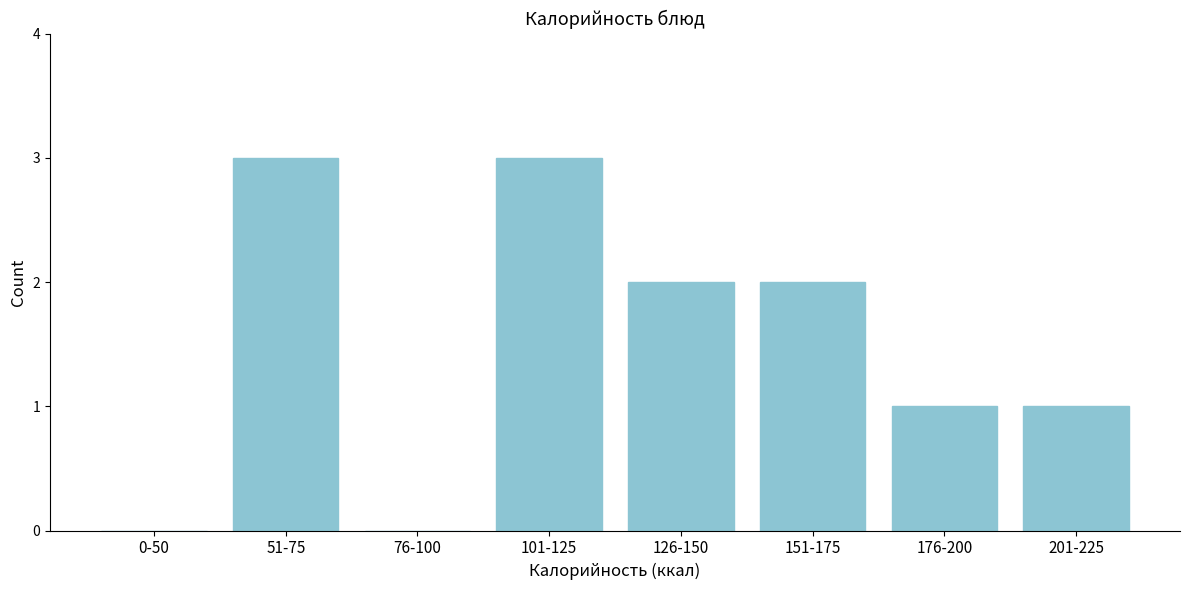

Reading left to right, list all the values displayed in this chart.

0-50=0	51-75=3	76-100=0	101-125=3	126-150=2	151-175=2	176-200=1	201-225=1